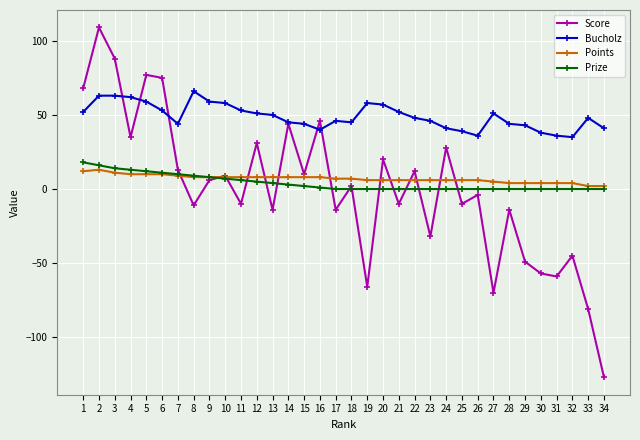

What is the total value across all series at 4?

120